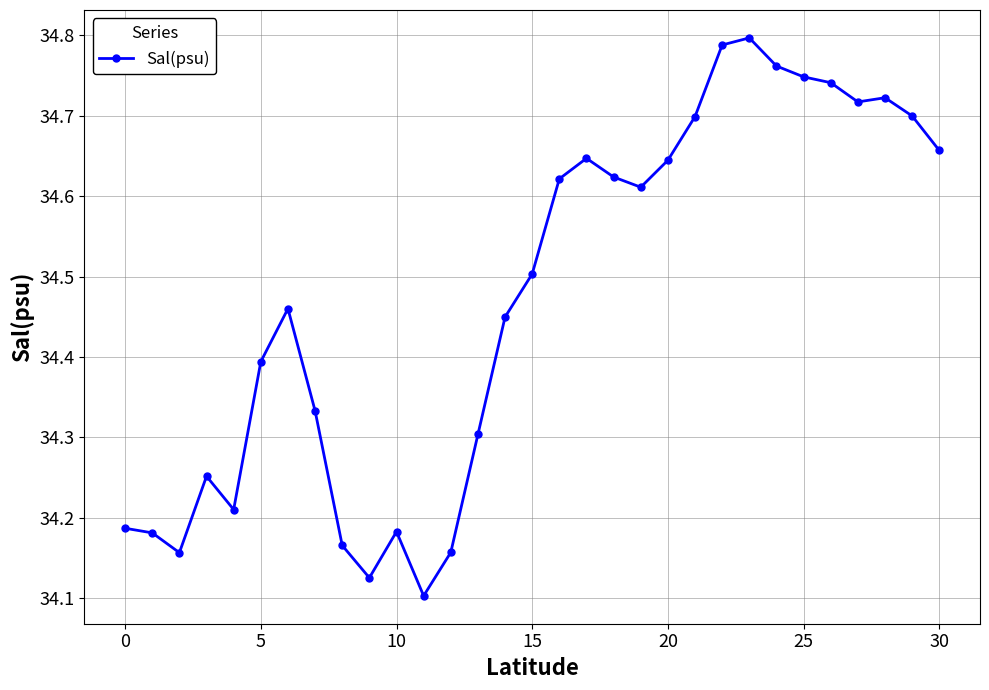

What is the sum of all values?

1068.6